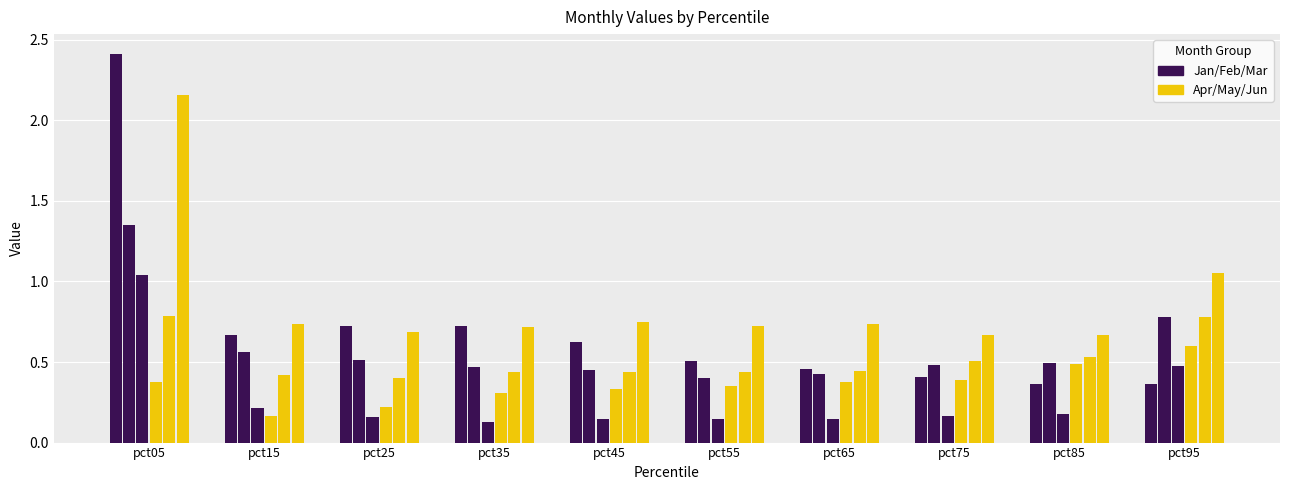

Does the chart contain any negative values?

No